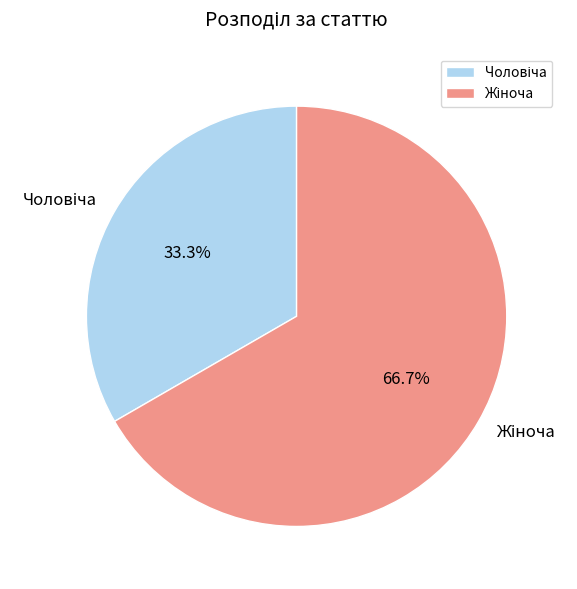

Is there a majority slice in this chart?

Yes